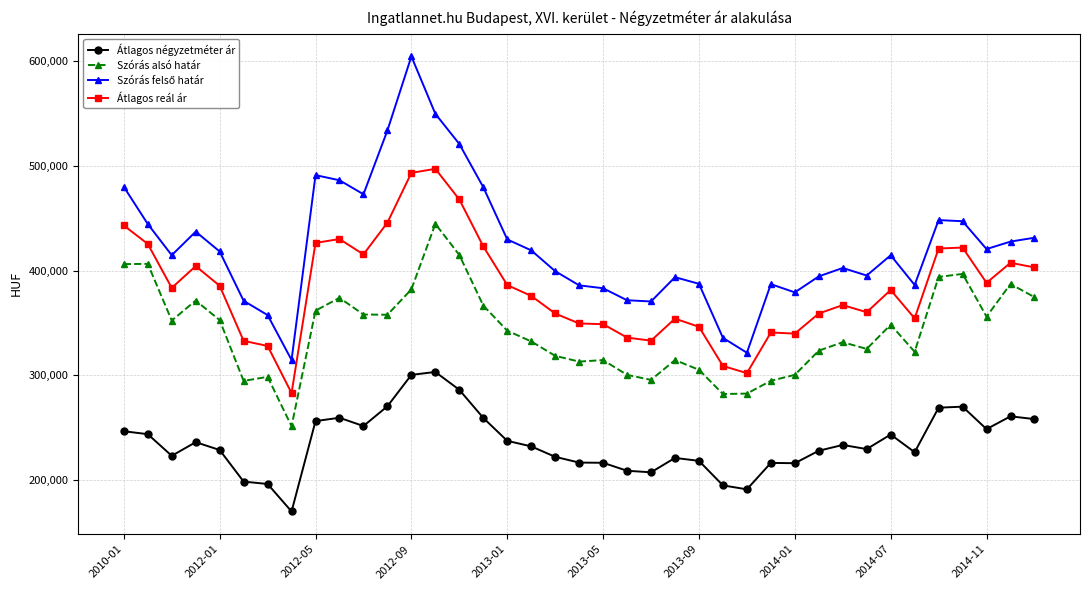

How many distinct data groups are displayed?

4